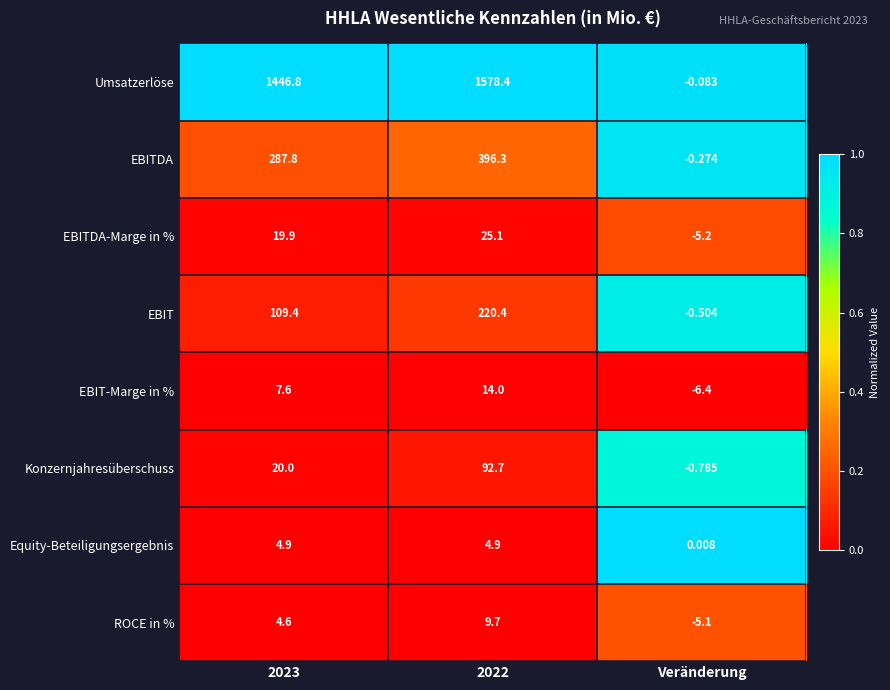

Which series has the largest total across all categories?

Umsatzerlöse